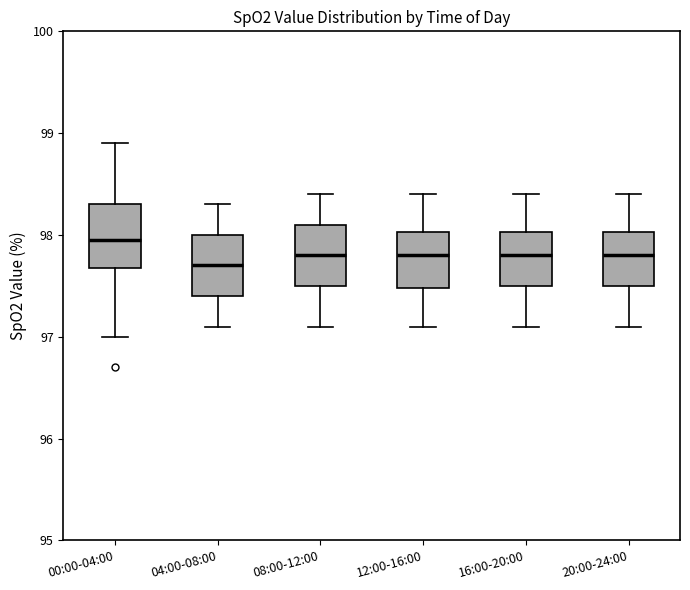

Where is the upper edge of the box for 08:00-12:00 on the y-axis? The values are not printed on the chart, so give them approximately, as read against the axis.

98.1